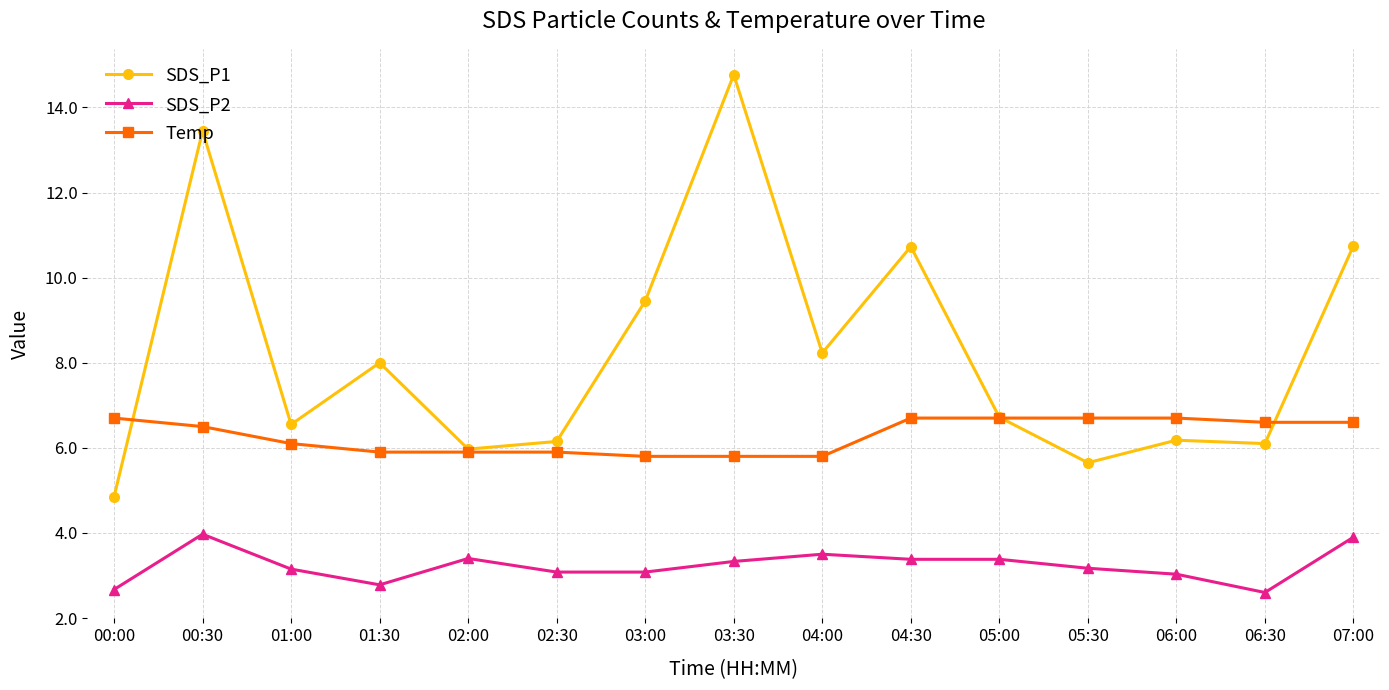

What is the label of the 5th point from the left?

02:00